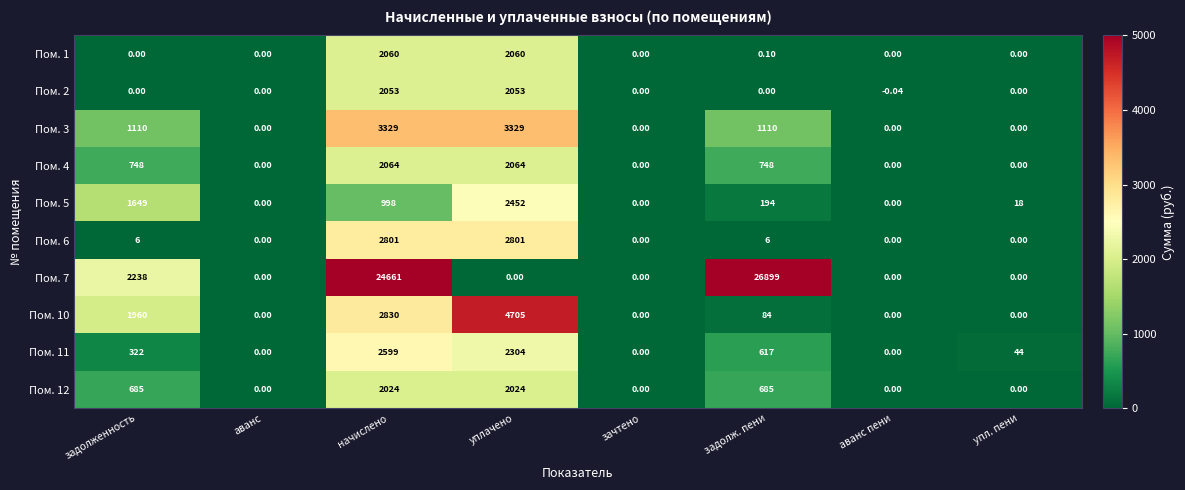

At which category does the chart reach its minimum across all series?

аванс пени